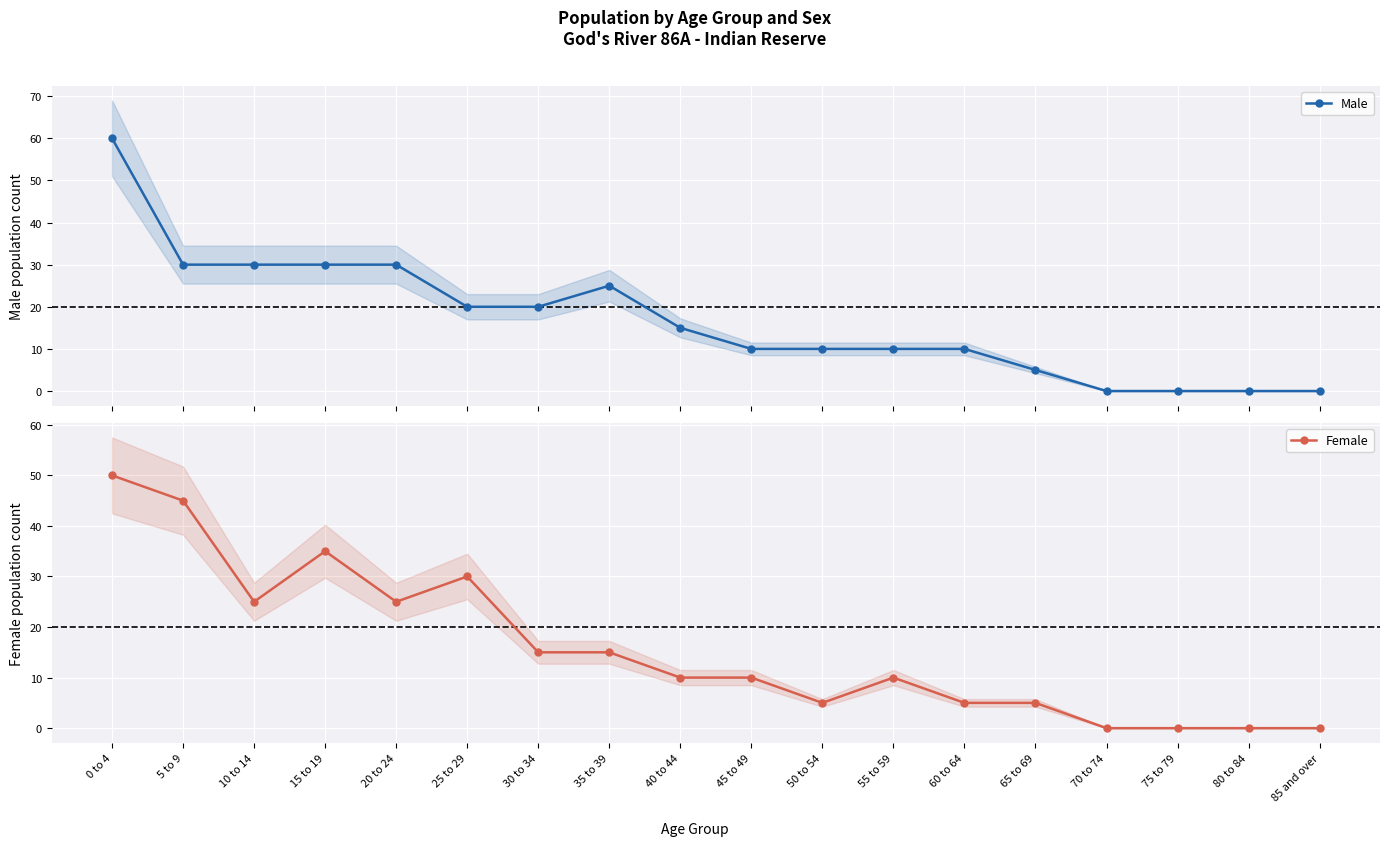

What is the maximum value shown in the chart?

60